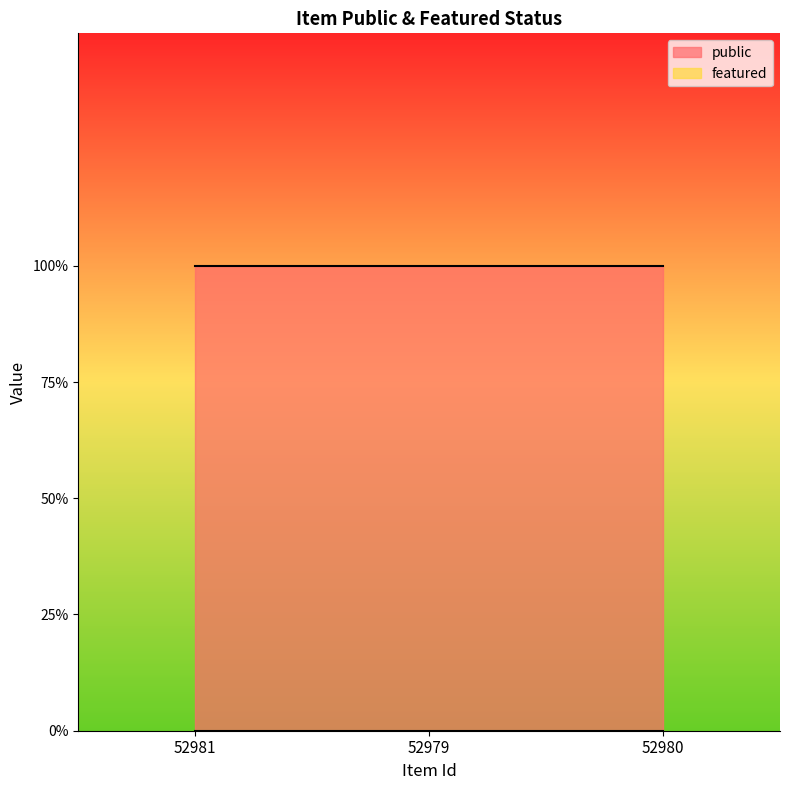

What position from the left is 52979?

2